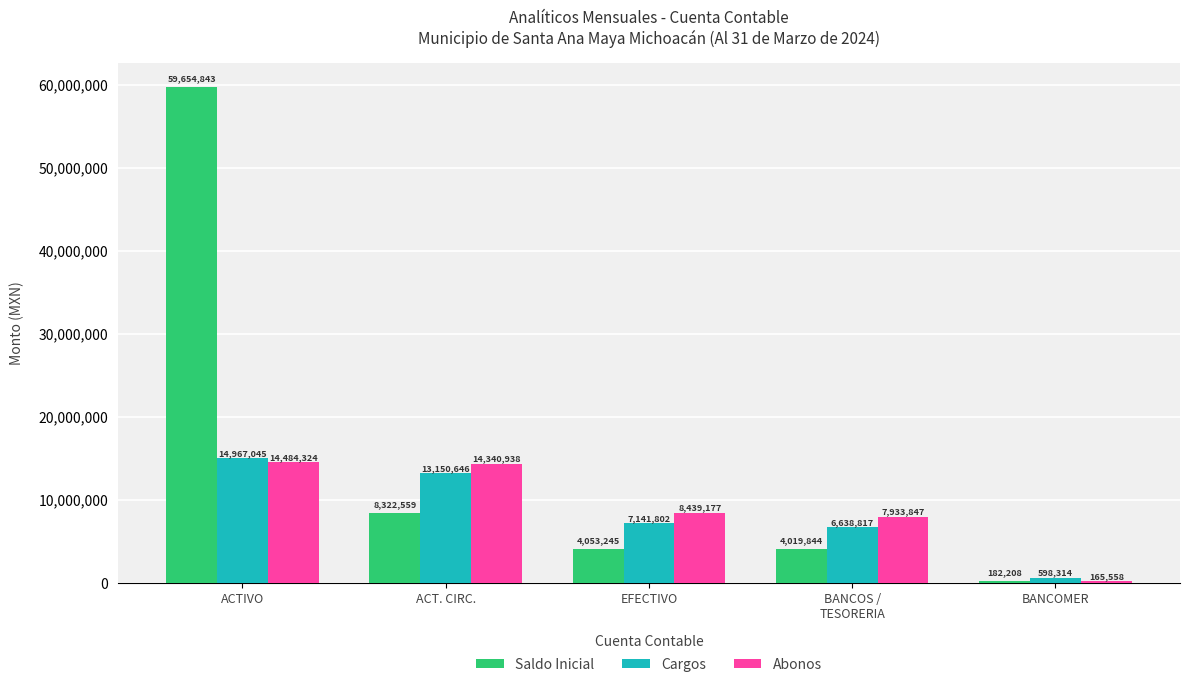

What are all the series names shown in the legend?

Saldo Inicial, Cargos, Abonos